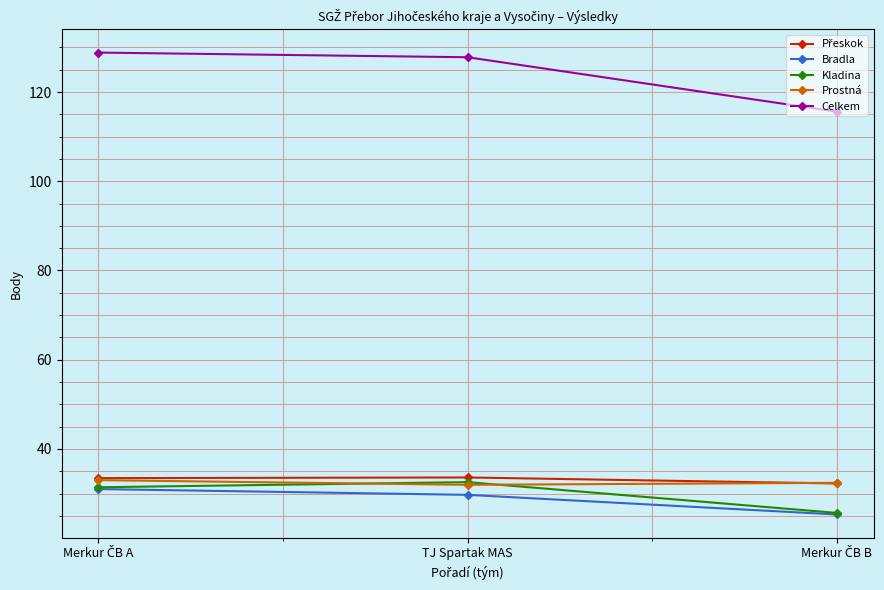

The value of Kladina at TJ Spartak MAS is 32.5. True or false?

True